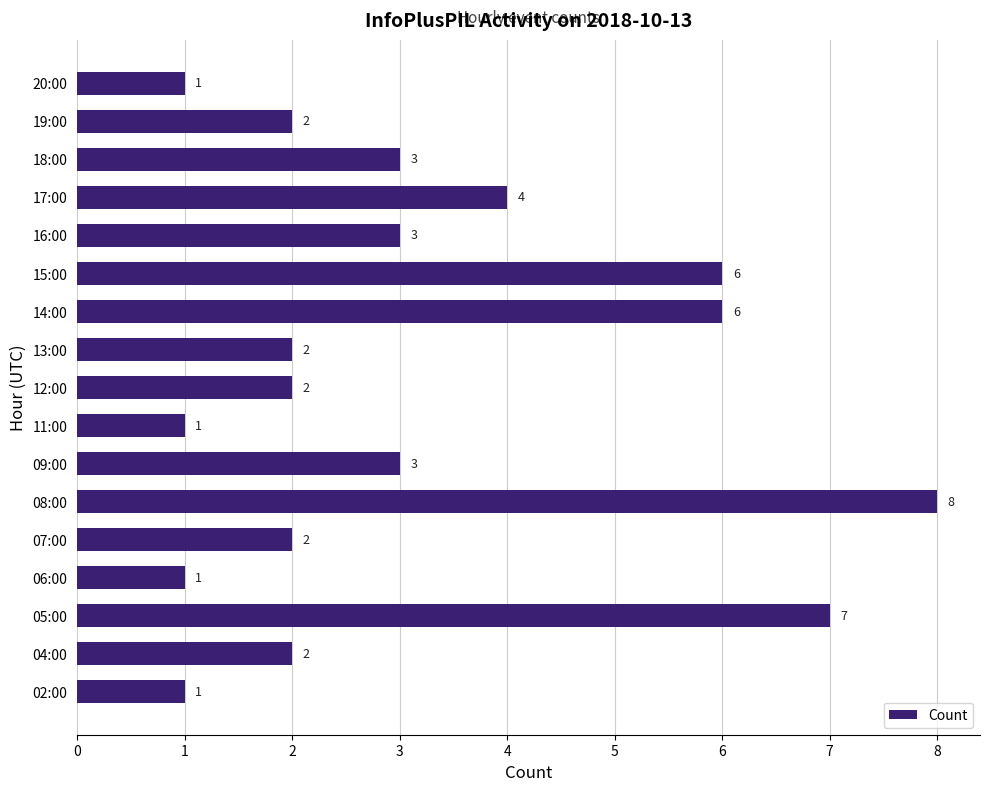

Count the number of categories in the chart.

17